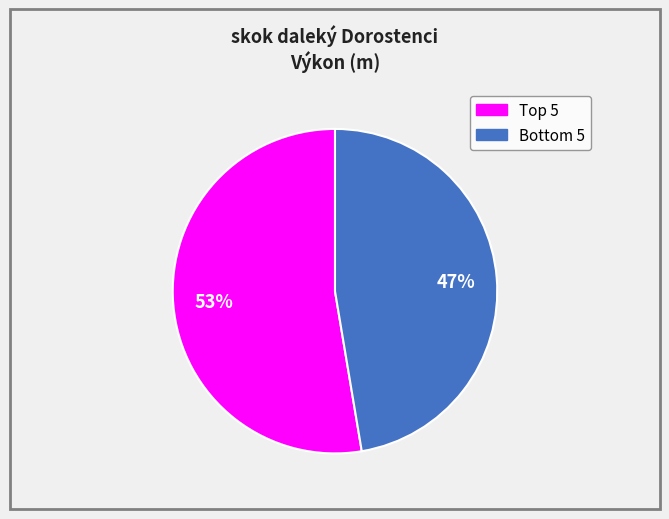

To the nearest percent, what is the average slice percentage?

50%